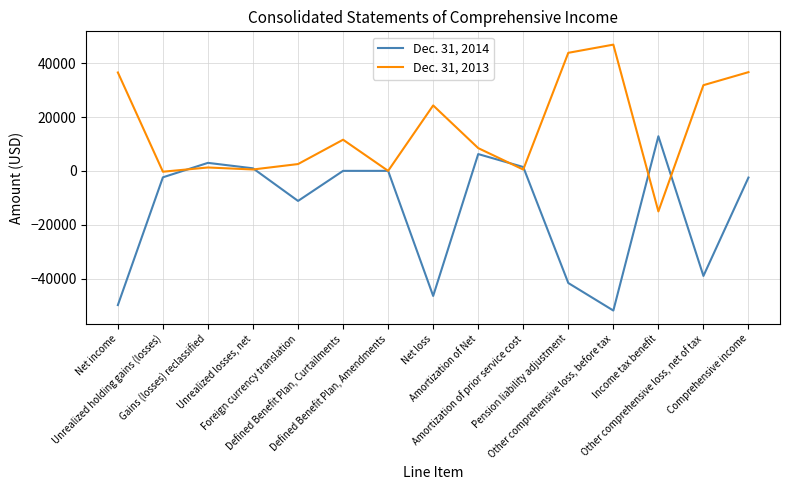

Rank the series by their average value, from lowest to highest.

Dec. 31, 2014, Dec. 31, 2013